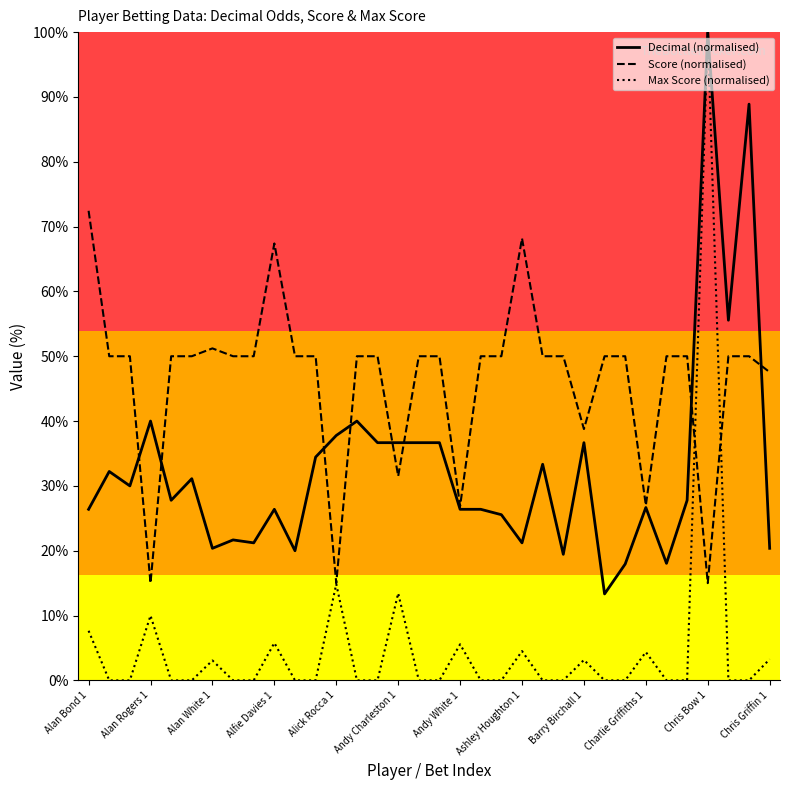

Which series has the largest total across all categories?

Score (normalised)